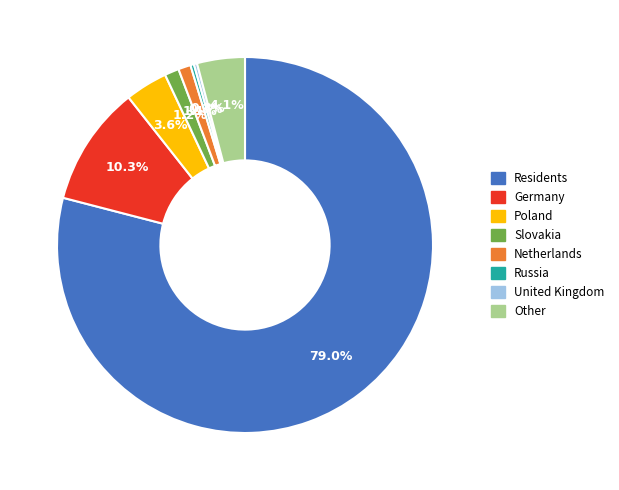

Is there any slice that represents more than half of the pie?

Yes